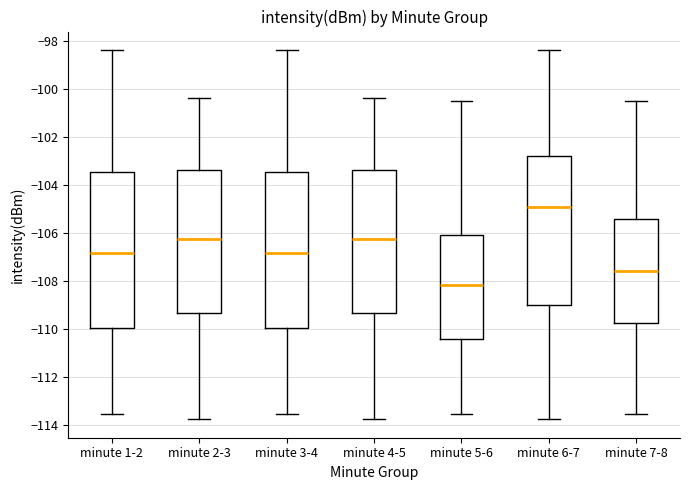

Reading left to right, read every box against the y-axis: the position of its median line, the range the box covers, and the ends of its whiskers. The values are not printed on the chart, so give them approximately, as read against the axis.

minute 1-2: median -106.8, box -110.0 to -103.4, whiskers -113.6 to -98.4
minute 2-3: median -106.2, box -109.4 to -103.4, whiskers -113.8 to -100.4
minute 3-4: median -106.8, box -110.0 to -103.4, whiskers -113.6 to -98.4
minute 4-5: median -106.2, box -109.4 to -103.4, whiskers -113.8 to -100.4
minute 5-6: median -108.2, box -110.4 to -106.2, whiskers -113.6 to -100.6
minute 6-7: median -105.0, box -109.0 to -102.8, whiskers -113.8 to -98.4
minute 7-8: median -107.6, box -109.8 to -105.4, whiskers -113.6 to -100.6